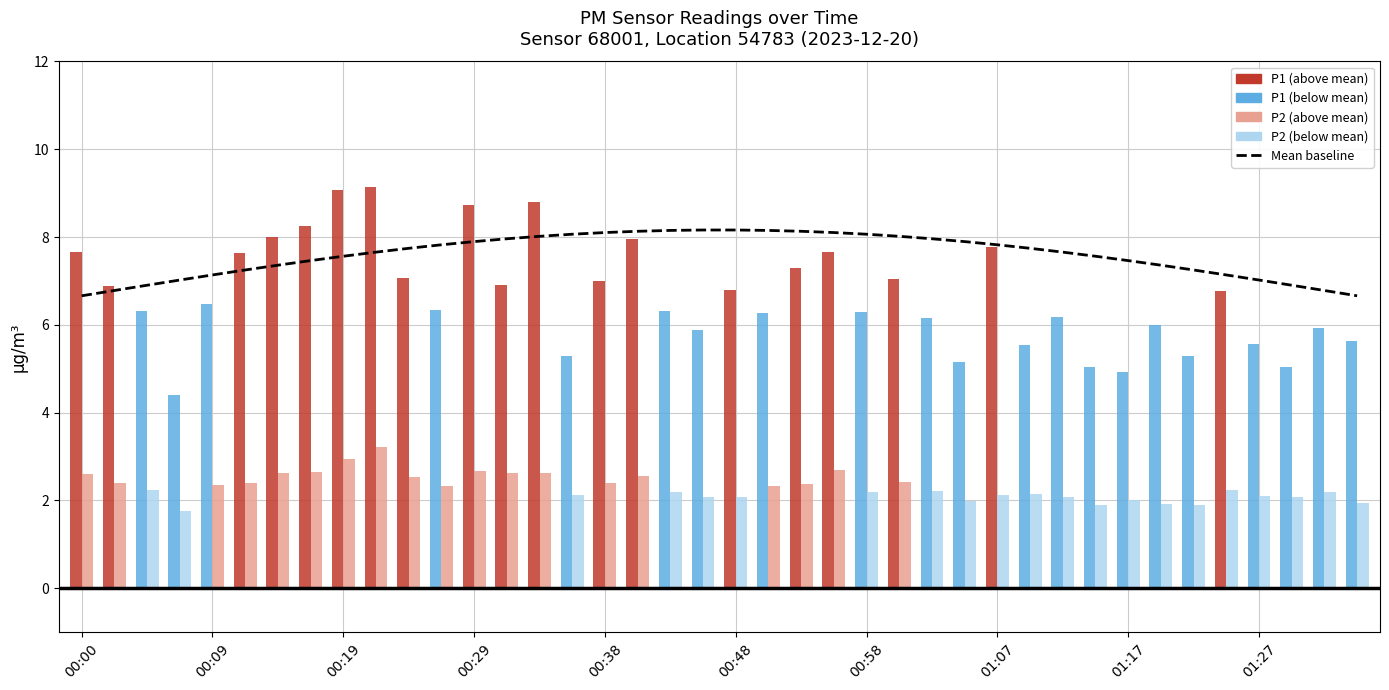

What is the change in value from 00:29 to 00:48?

+0.2